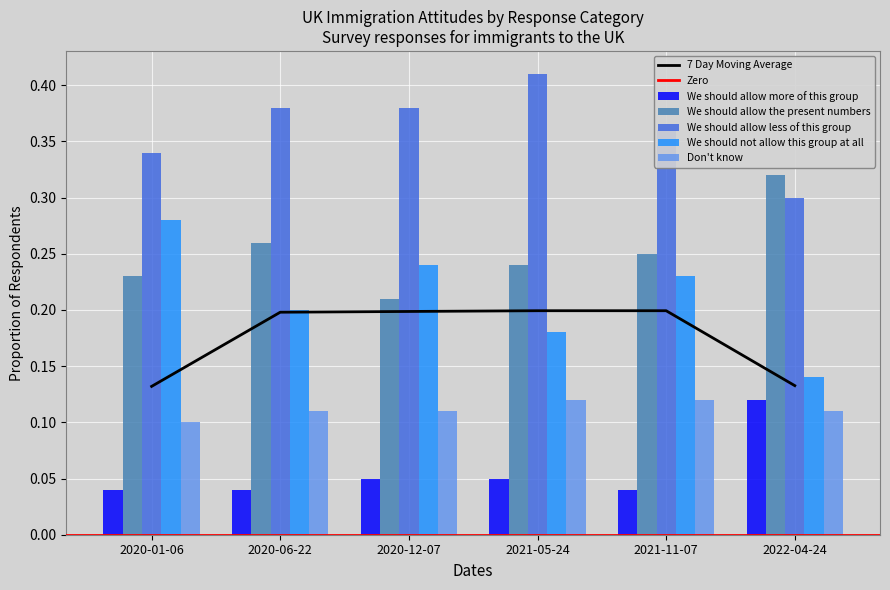

What is the value of the We should allow the present numbers bar at the 2nd from the left?

0.3